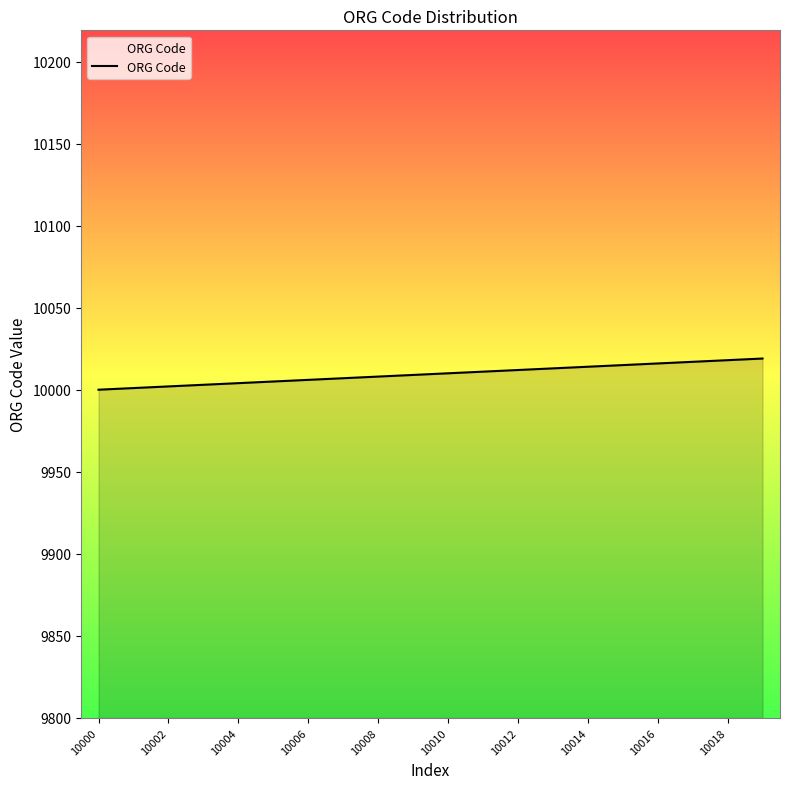

What is the maximum value shown in the chart?

10019